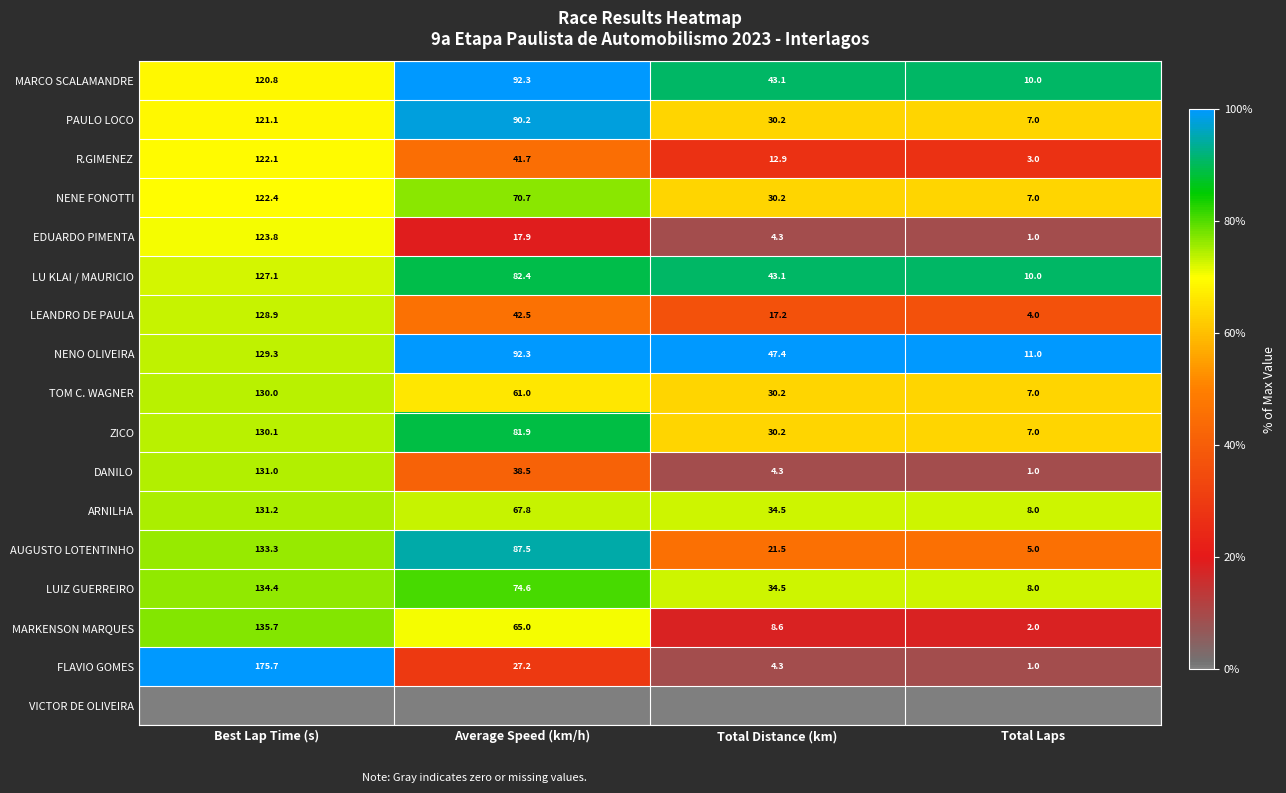

The value of LEANDRO DE PAULA at Total Laps is 2.6. True or false?

False